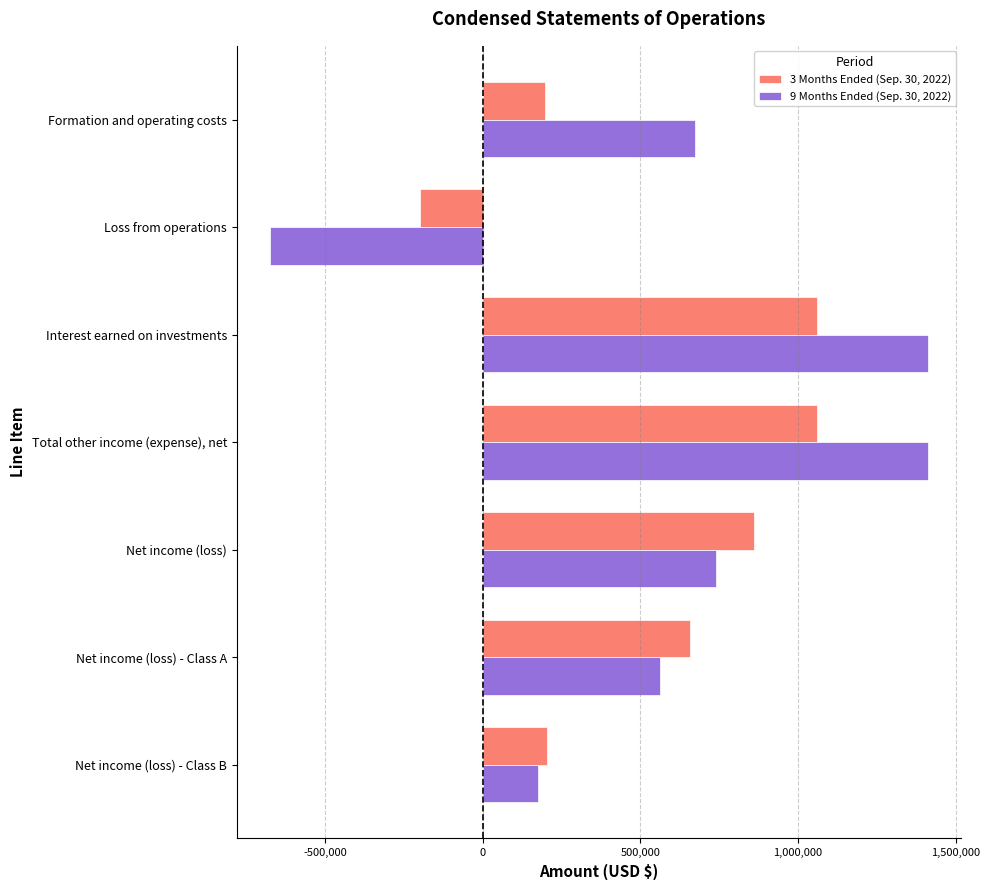

What is the spread (max minus min) of values at Net income (loss) - Class A?

93949